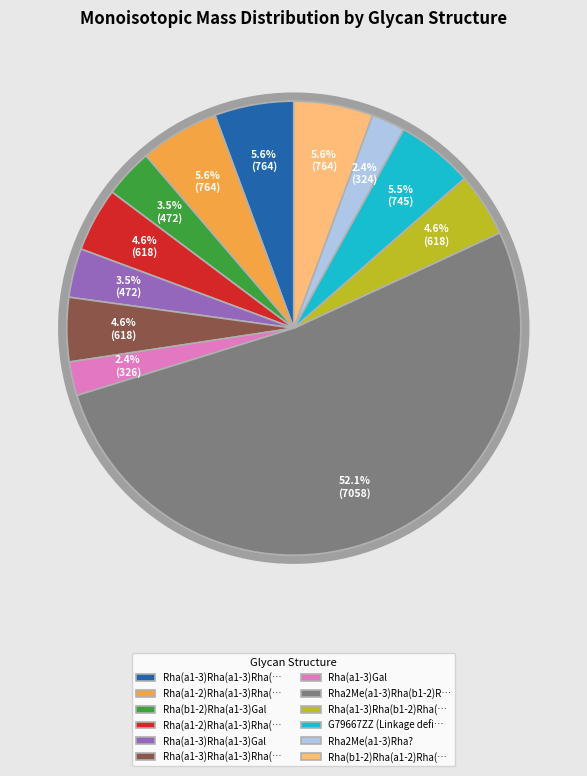

How many slices are in this pie chart?

12